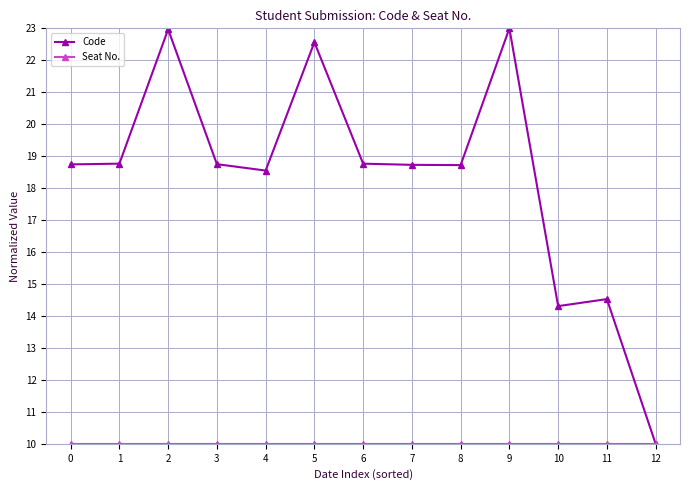

How many distinct data groups are displayed?

2